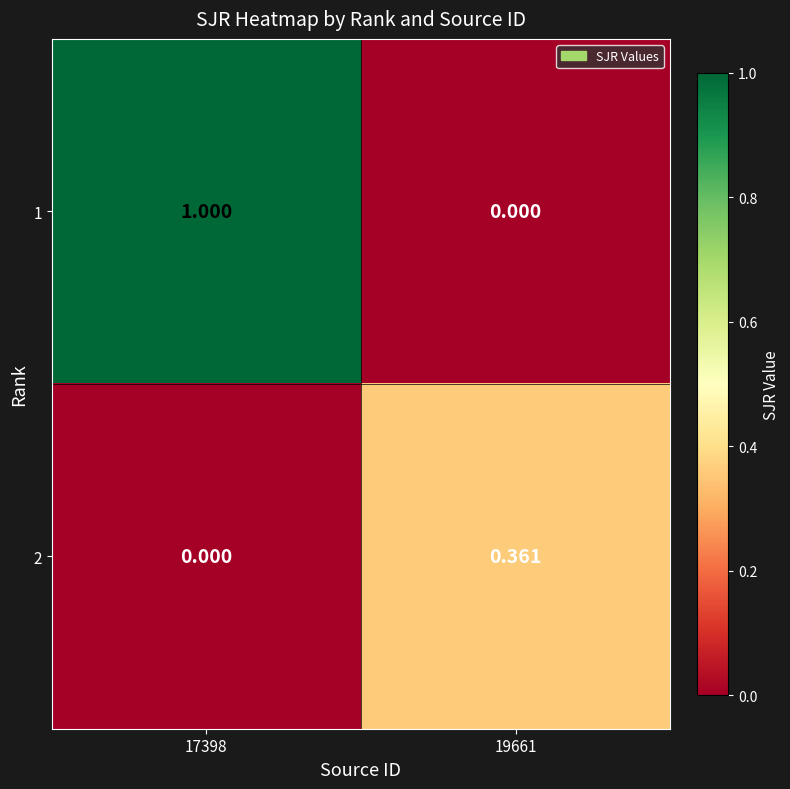

Is the value of 1 at 17398 greater than the value of 2 at 17398?

Yes